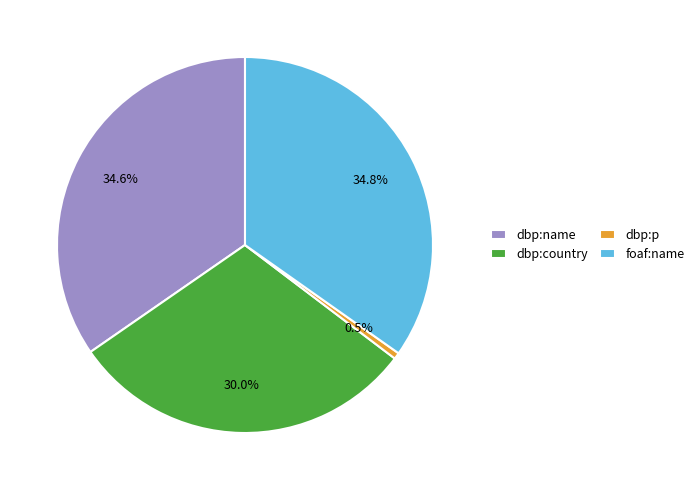

What is the smallest slice in the pie chart?

dbp:p